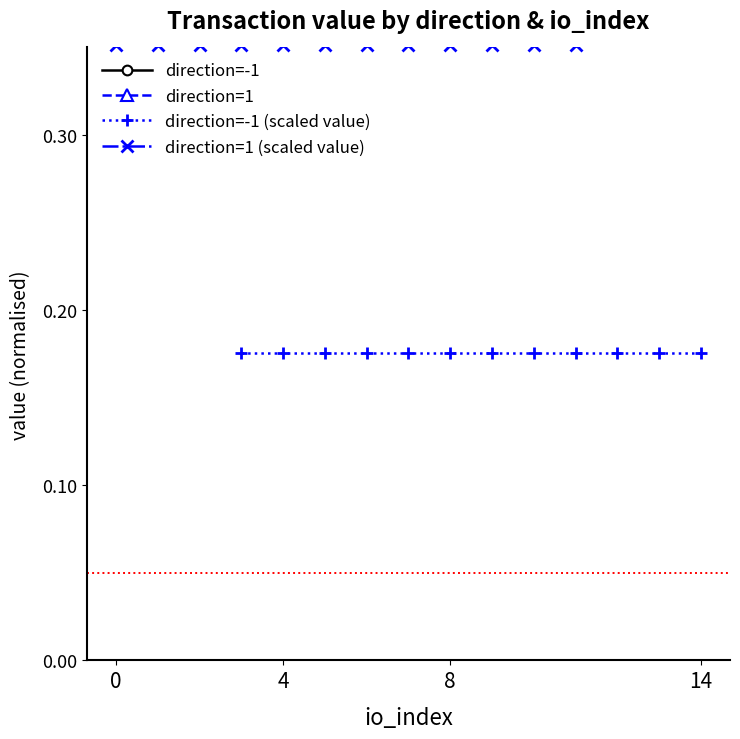

The direction=1 (scaled value) series shows 0.5 at 0. True or false?

False